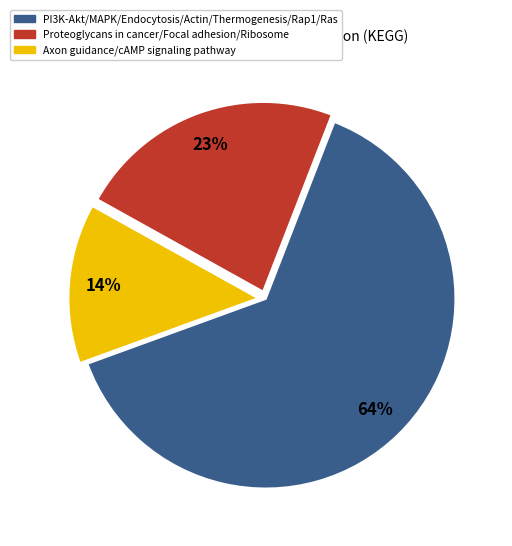

Combined, do Proteoglycans in cancer/Focal adhesion/Ribosome and Axon guidance/cAMP signaling pathway account for over 50%?

No